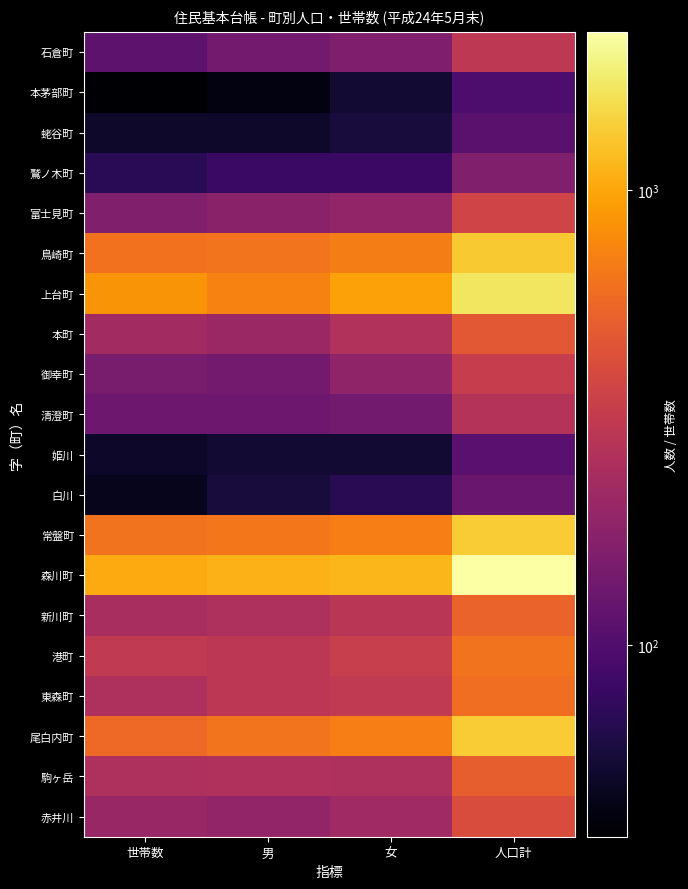

Reading right to left, what are all the values shown in this chart?

赤井川: 人口計=409	女=219	男=190	世帯数=203
駒ヶ岳: 人口計=512	女=254	男=258	世帯数=248
尾白内町: 人口計=1341	女=702	男=639	世帯数=572
東森町: 人口計=602	女=307	男=295	世帯数=254
港町: 人口計=623	女=330	男=293	世帯数=308
新川町: 人口計=535	女=286	男=249	世帯数=237
森川町: 人口計=2219	女=1133	男=1086	世帯数=1022
常盤町: 人口計=1351	女=706	男=645	世帯数=623
白川: 人口計=126	女=68	男=58	世帯数=46
姫川: 人口計=108	女=54	男=54	世帯数=51
清澄町: 人口計=271	女=139	男=132	世帯数=133
御幸町: 人口計=328	女=186	男=142	世帯数=148
本町: 人口計=469	女=263	男=206	世帯数=225
上台町: 人口計=1679	女=952	男=727	世帯数=844
鳥崎町: 人口計=1329	女=692	男=637	世帯数=621
富士見町: 人口計=367	女=192	男=175	世帯数=161
鷲ノ木町: 人口計=160	女=81	男=79	世帯数=69
蛯谷町: 人口計=110	女=58	男=52	世帯数=52
本茅部町: 人口計=97	女=54	男=43	世帯数=38
石倉町: 人口計=298	女=157	男=141	世帯数=113